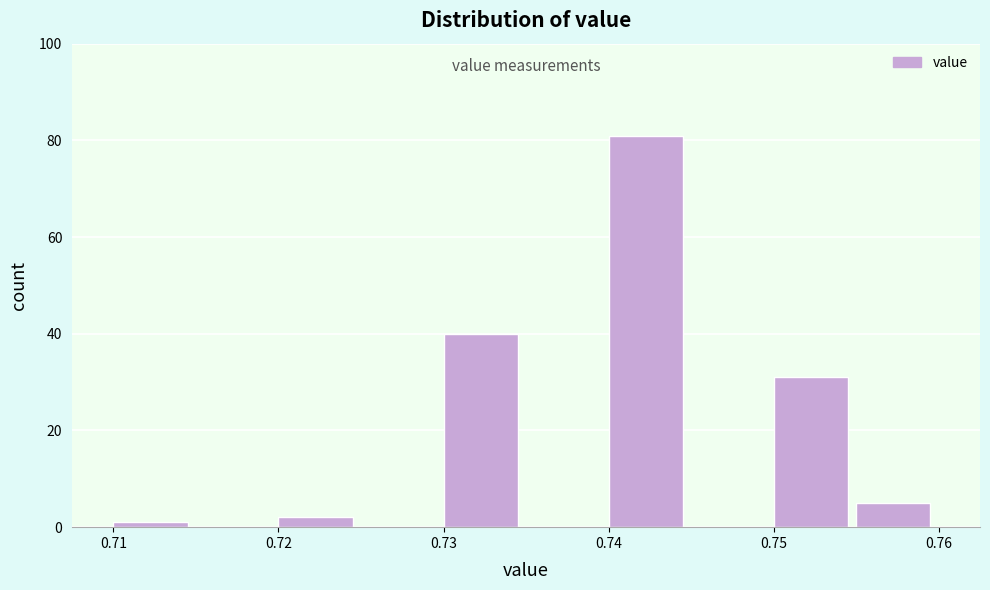

Reading left to right, list every bar in this chart as the range it spans on the x-axis followed by its height. The values are not printed on the chart, so give them approximately, as read against the axis.

0.710 to 0.715: under 2
0.715 to 0.720: 0
0.720 to 0.725: 2
0.725 to 0.730: 0
0.730 to 0.735: 40
0.735 to 0.740: 0
0.740 to 0.745: 82
0.745 to 0.750: 0
0.750 to 0.755: 32
0.755 to 0.760: 6